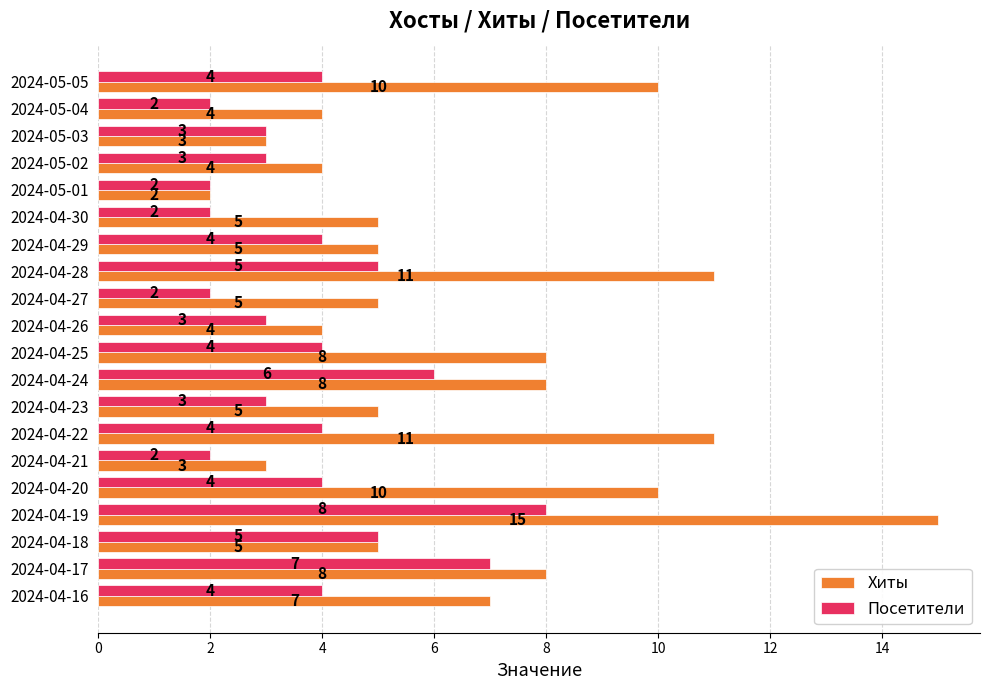

Which series changed the most between 2024-05-04 and 2024-05-02?

Посетители